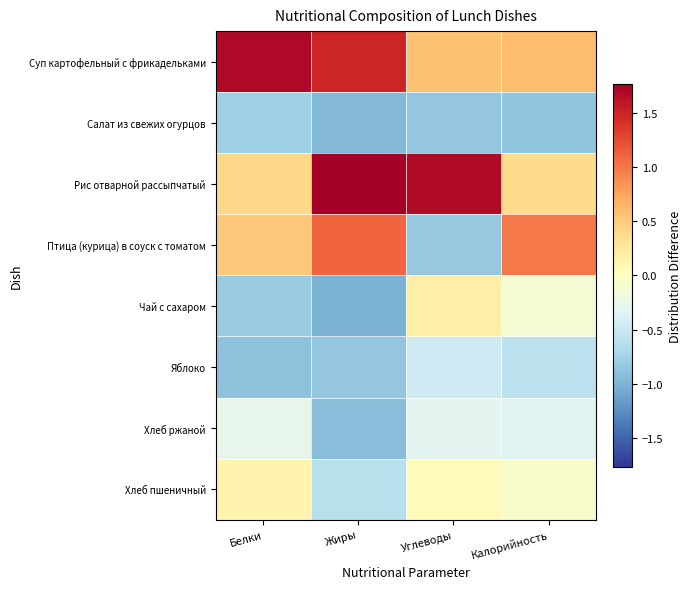

Reading right to left, extract all data points from this chart.

Суп картофельный с фрикадельками: Калорийность=0.6	Углеводы=0.6	Жиры=1.5	Белки=1.7
Салат из свежих огурцов: Калорийность=-0.9	Углеводы=-0.9	Жиры=-1.0	Белки=-0.8
Рис отварной рассыпчатый: Калорийность=0.4	Углеводы=1.7	Жиры=1.8	Белки=0.4
Птица (курица) в соуск с томатом: Калорийность=1.0	Углеводы=-0.8	Жиры=1.1	Белки=0.5
Чай с сахаром: Калорийность=-0.1	Углеводы=0.2	Жиры=-1.0	Белки=-0.8
Яблоко: Калорийность=-0.6	Углеводы=-0.5	Жиры=-0.8	Белки=-0.9
Хлеб ржаной: Калорийность=-0.3	Углеводы=-0.3	Жиры=-0.9	Белки=-0.3
Хлеб пшеничный: Калорийность=-0.1	Углеводы=0.0	Жиры=-0.6	Белки=0.1